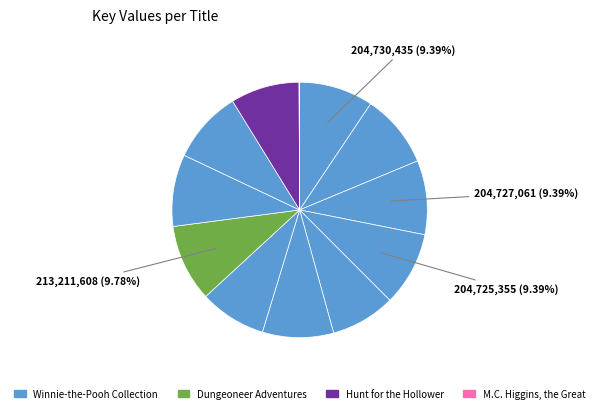

Count the number of slices in the pie.

12